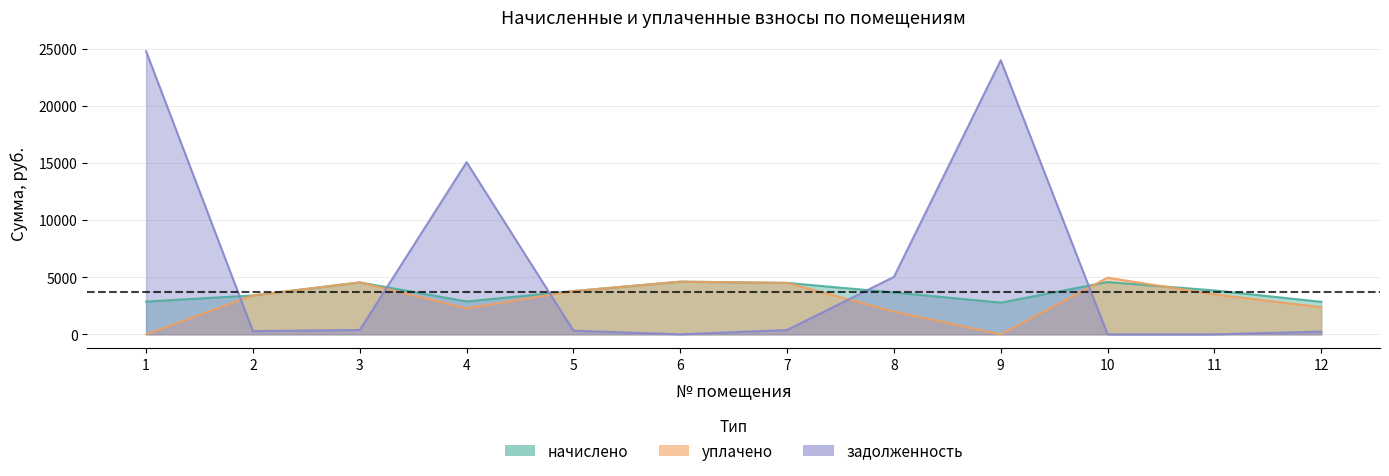

True or false: уплачено has a value of 0.0 at 9.

True